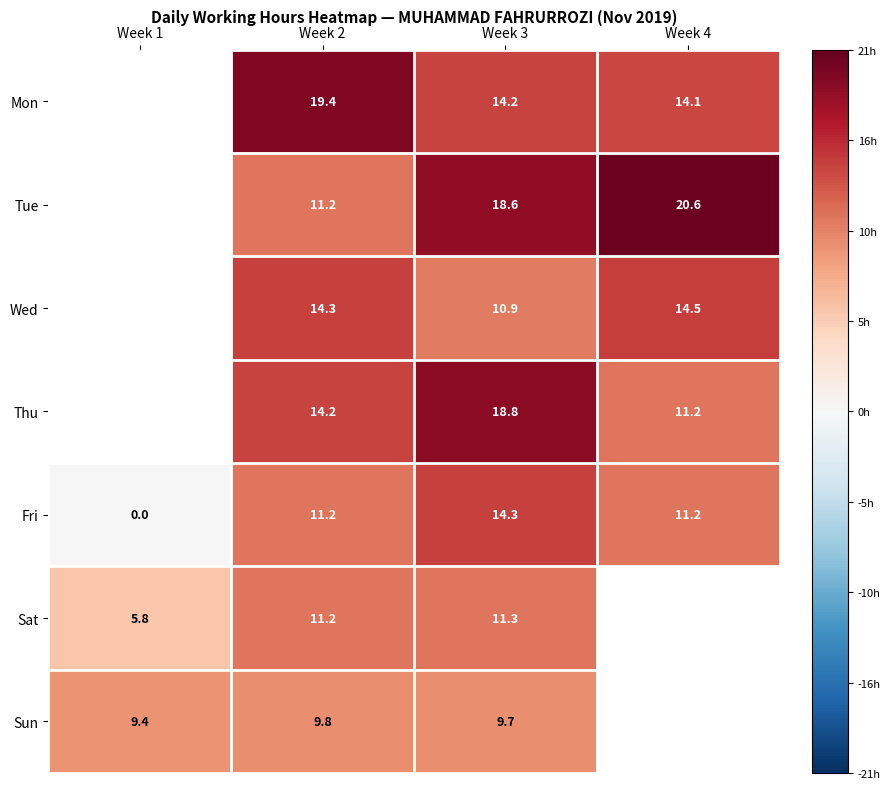

Rank the series at Week 3 from lowest to highest value.

Sun, Wed, Sat, Mon, Fri, Tue, Thu